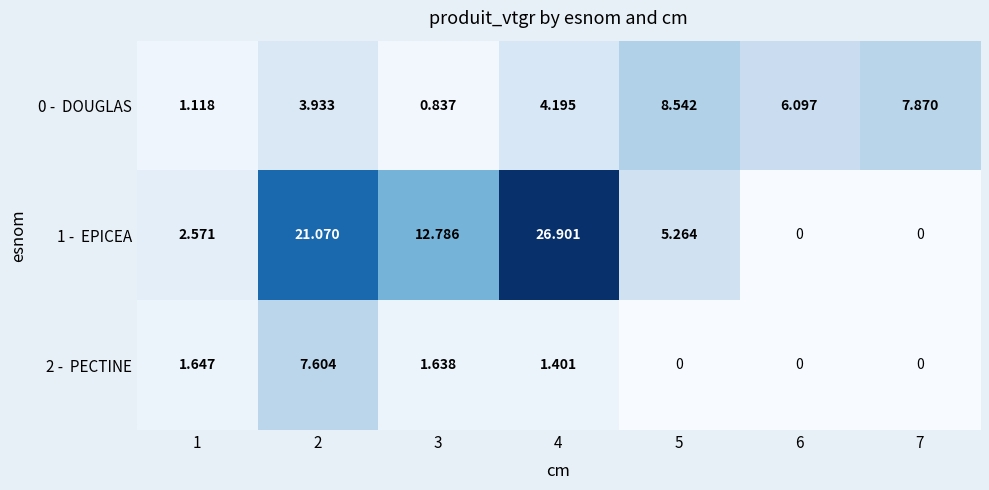

How many series are shown in this chart?

3